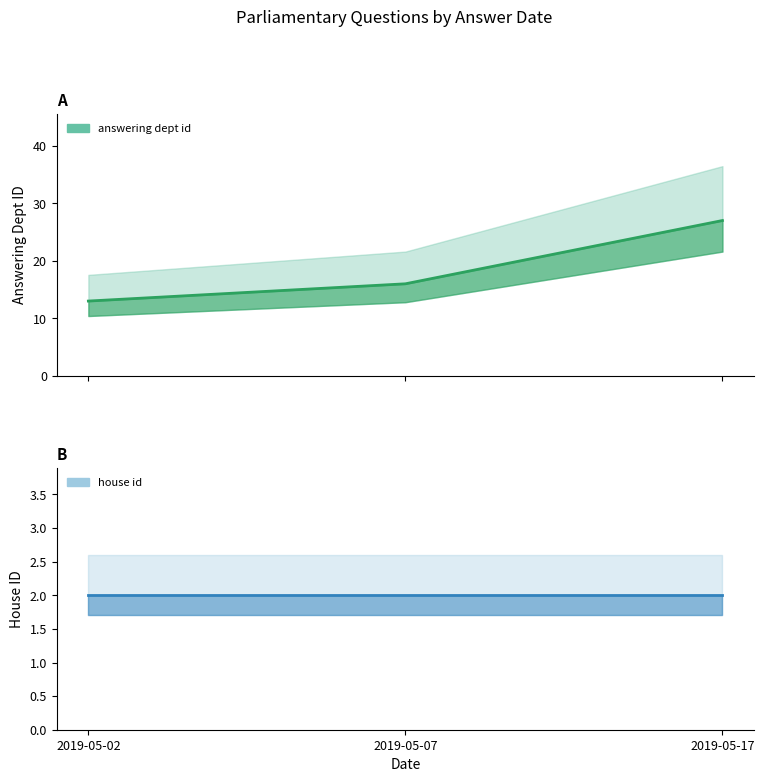

What is the difference between the highest and lowest values at 2019-05-17?

25